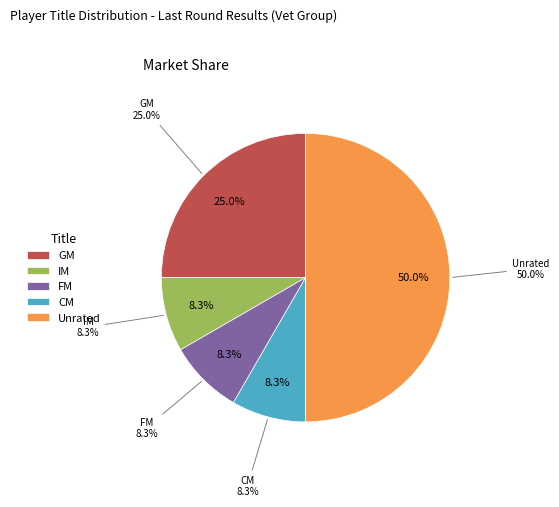

Count the number of slices in the pie.

5